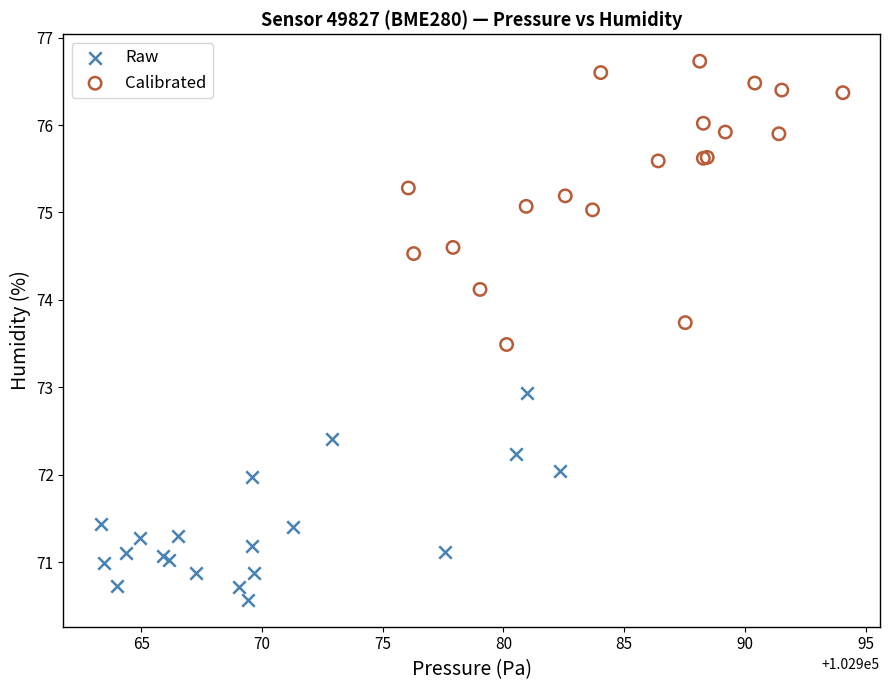

Which series contains the lowest Y value?

Raw